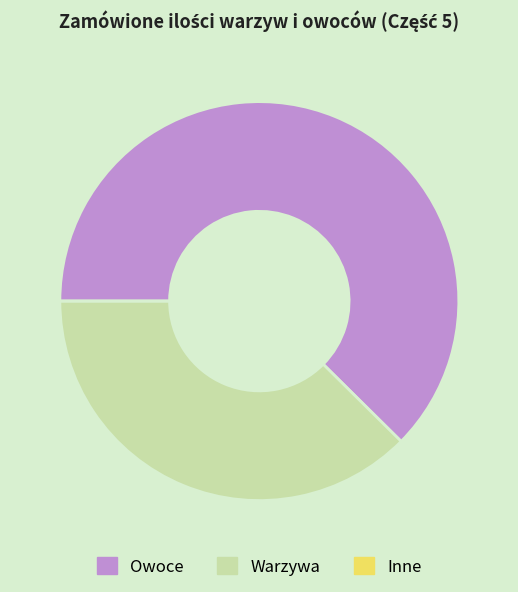

Is there any slice that represents more than half of the pie?

Yes